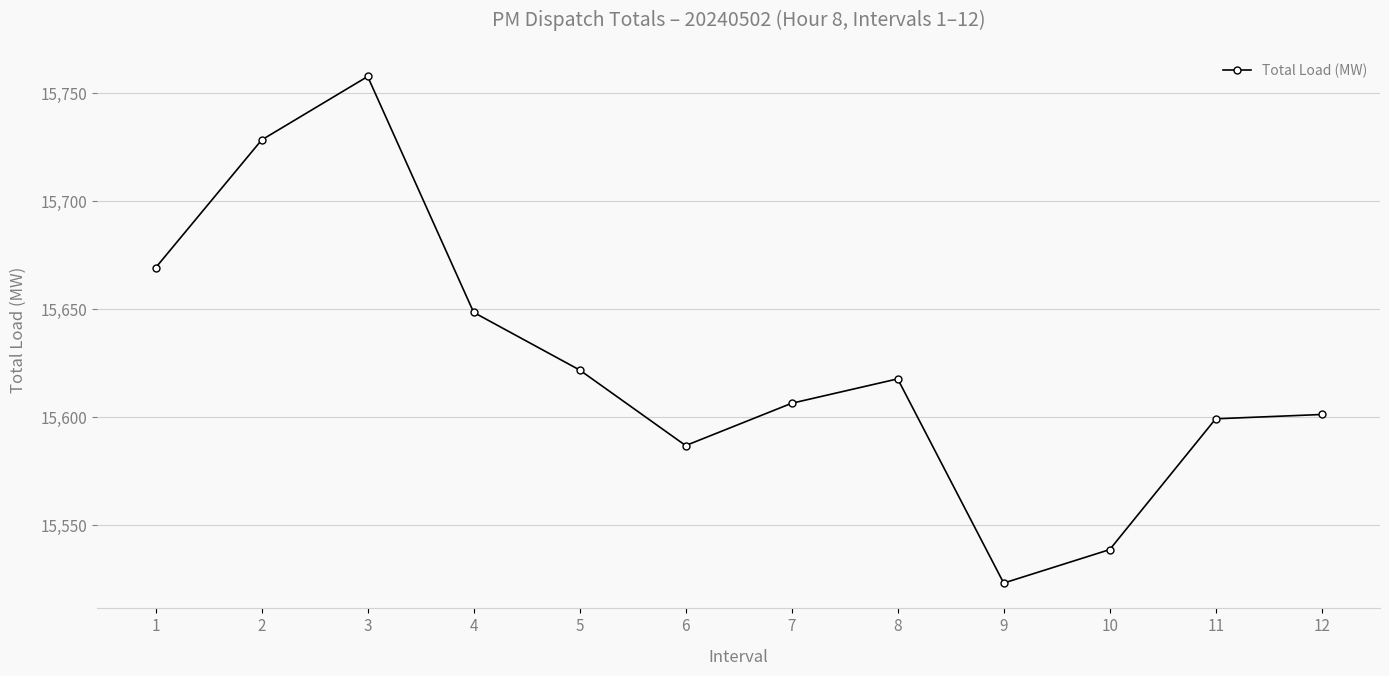

What is the change in value from 7 to 11?

-7.2